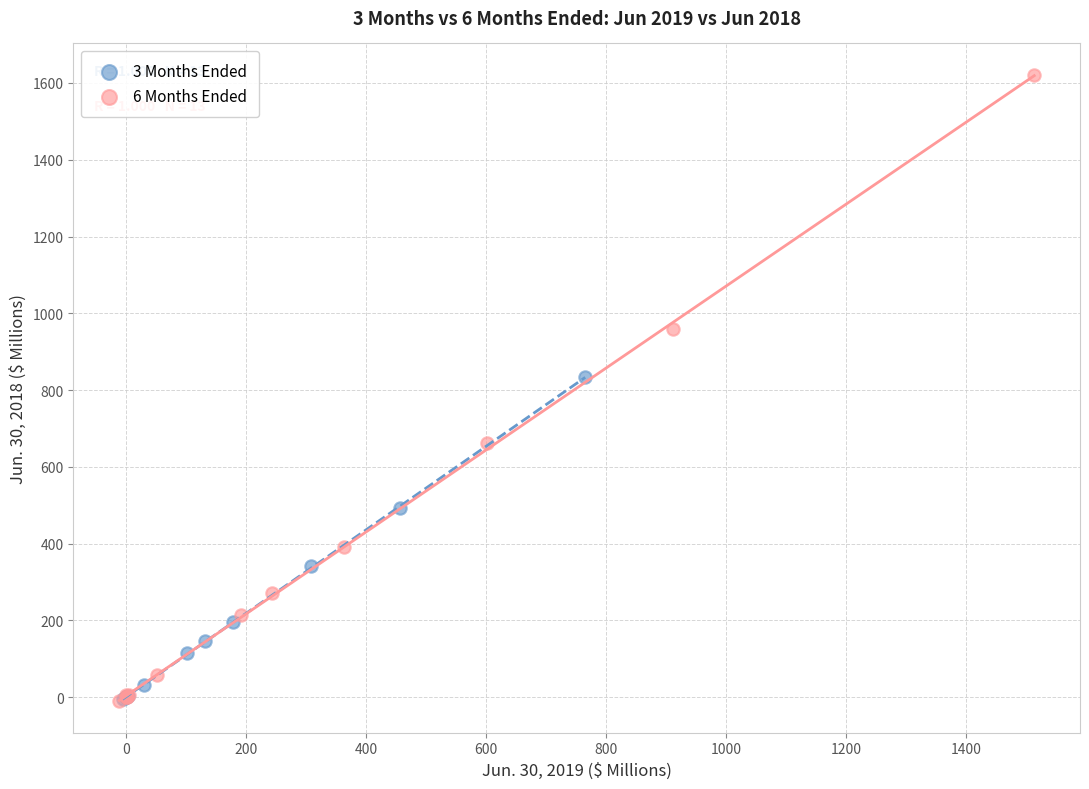

Which series has the widest spread of Y values?

6 Months Ended